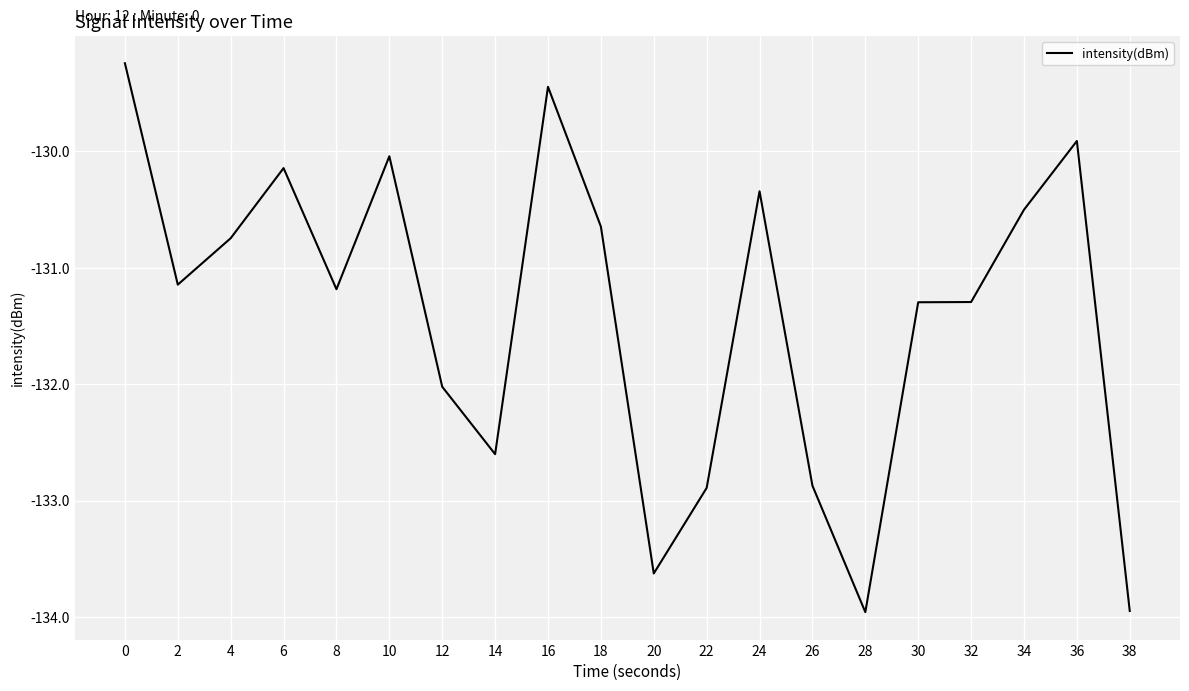

The chart shows a value of -130.6 at 18. True or false?

True